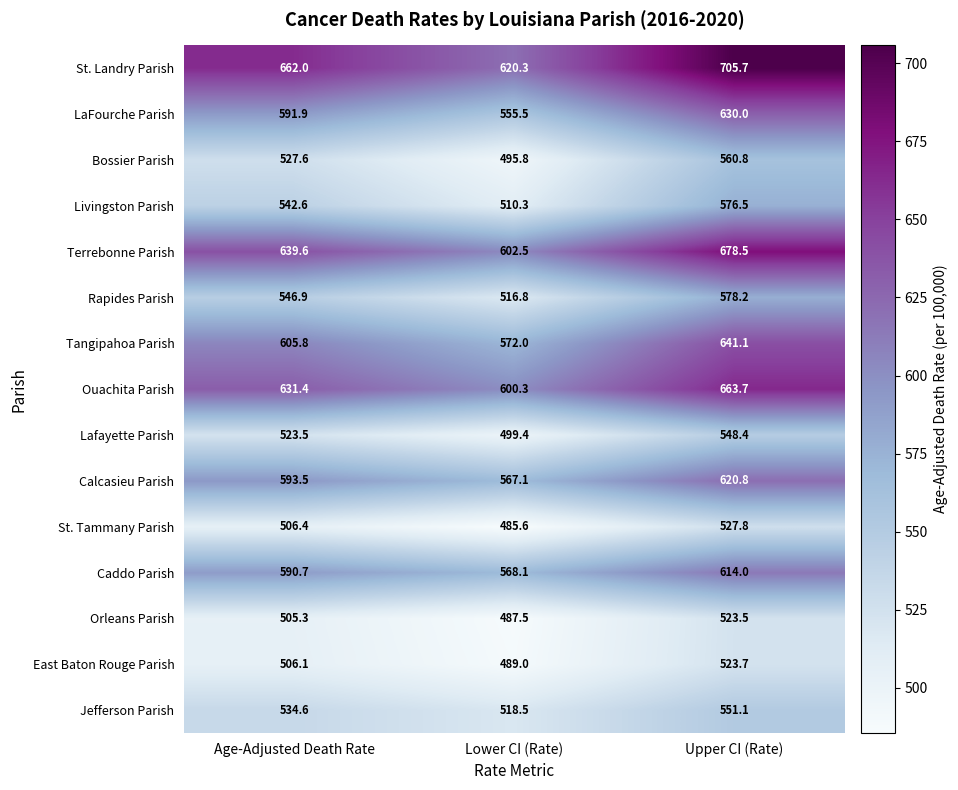

How many values in the Lafayette Parish series are below 523?

1